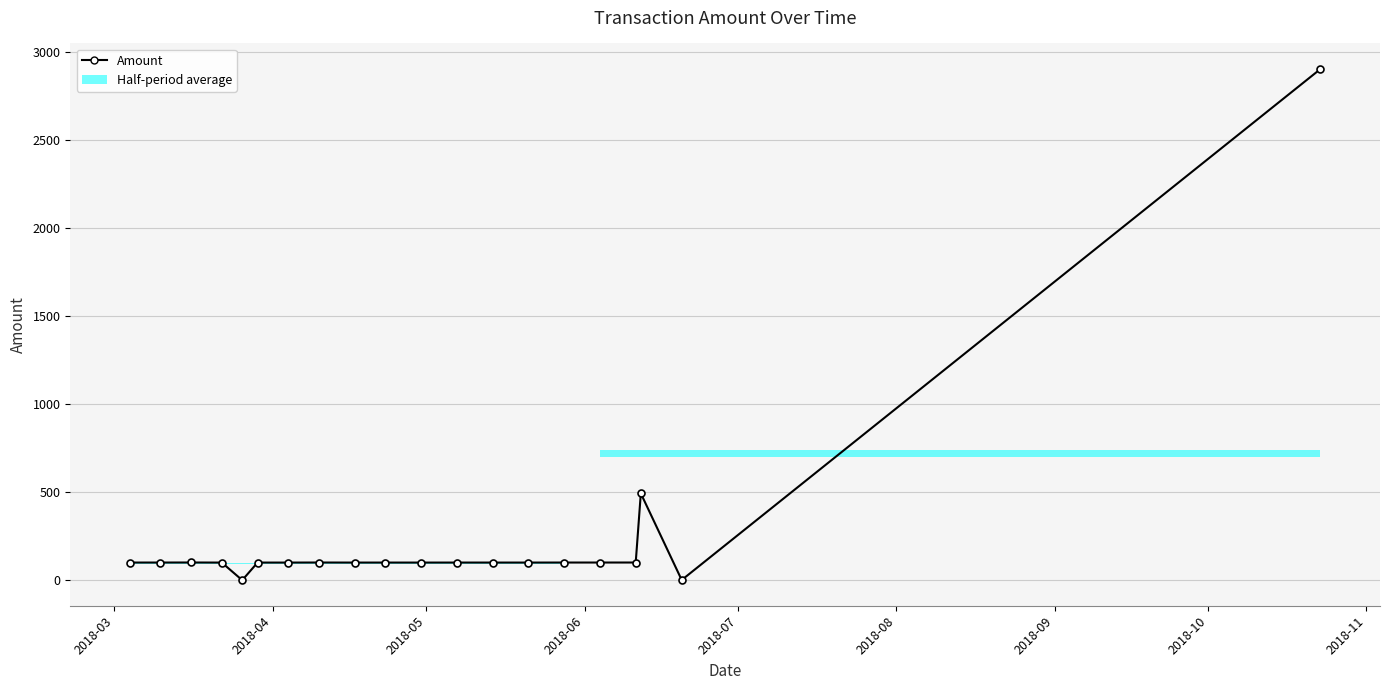

How many lines are shown in the chart?

1